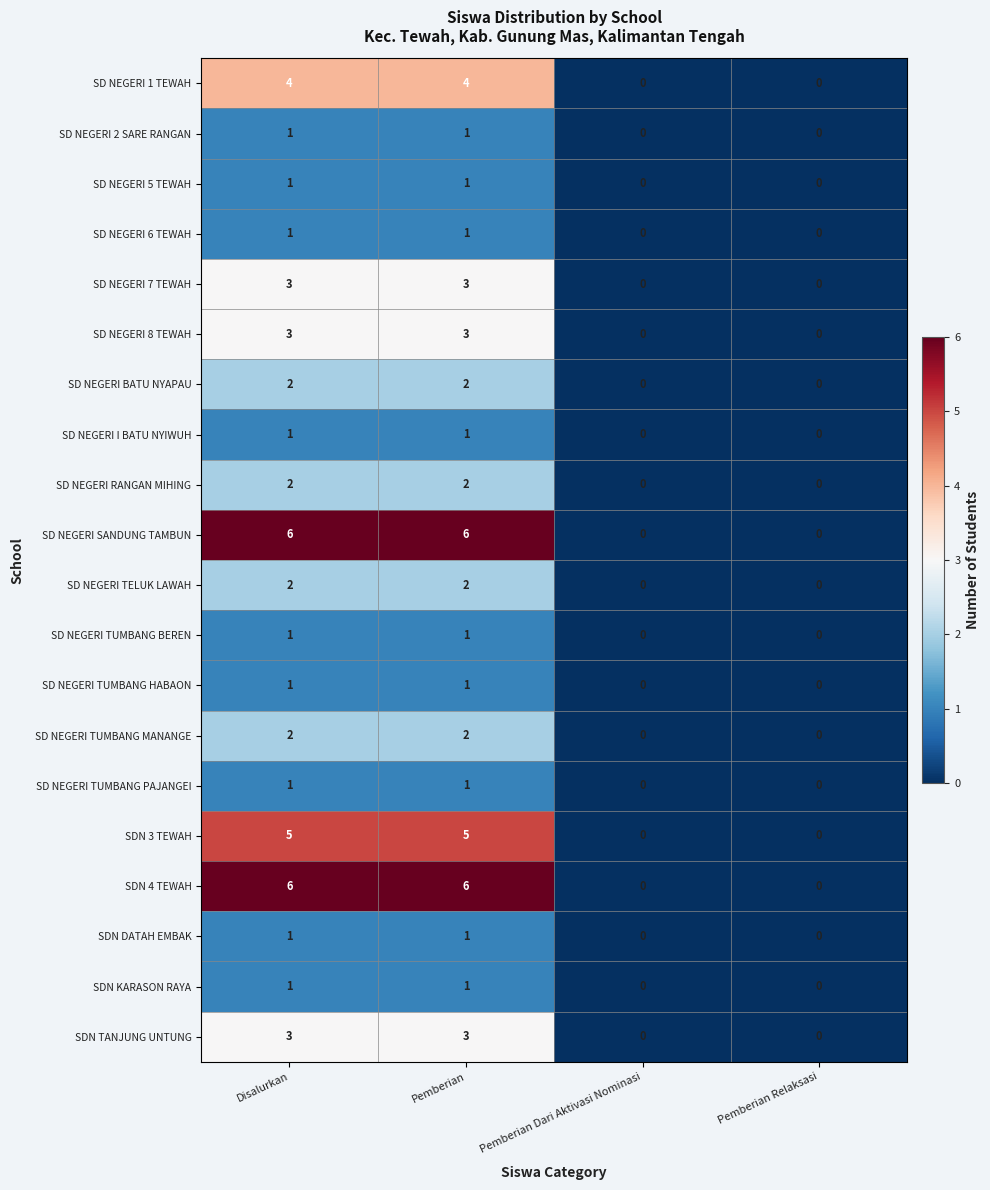

What is the sum of the SDN 3 TEWAH values at Pemberian and Pemberian Dari Aktivasi Nominasi?

5